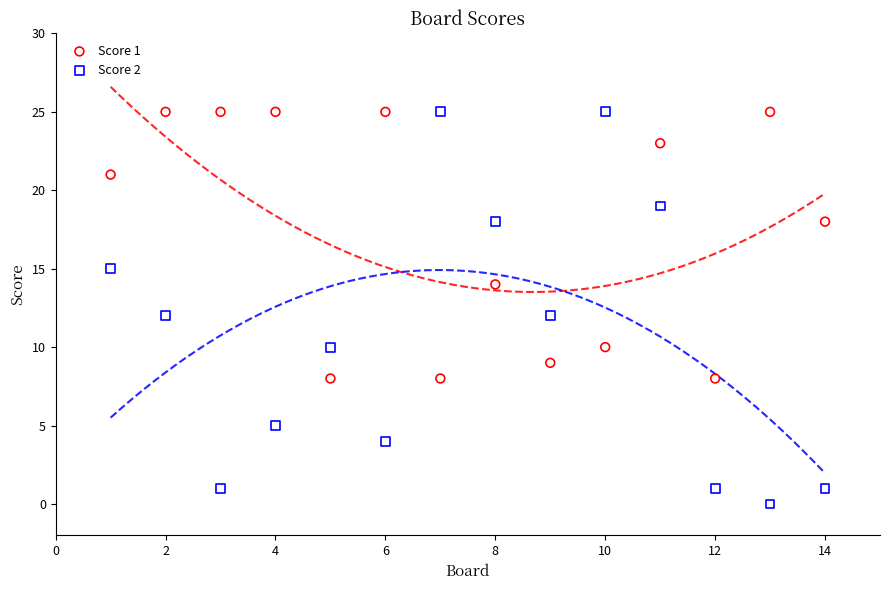

Which series reaches the minimum Y coordinate?

Score 2